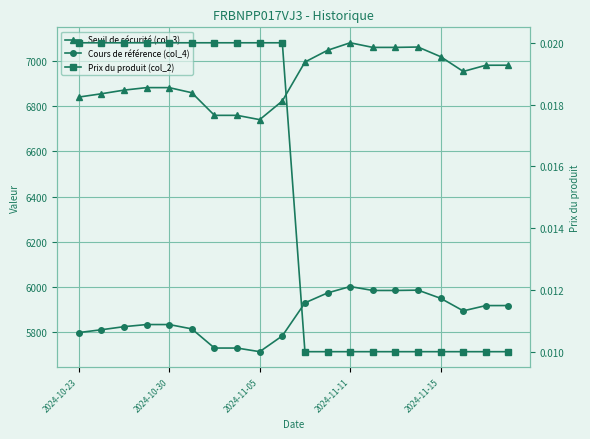

How many Prix du produit (col_2) values are between 0 and 1?

20